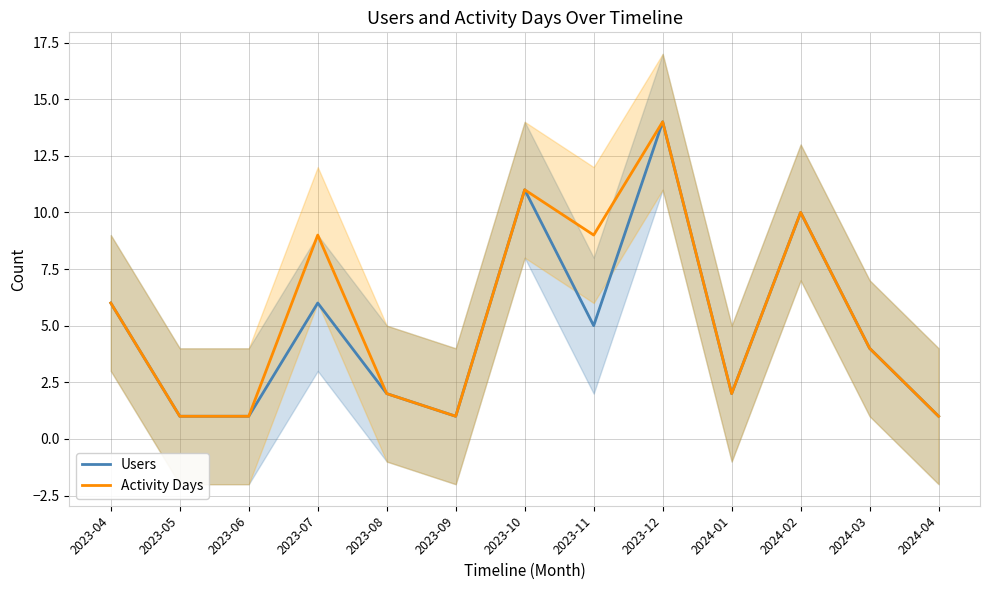

Where is the first local minimum for Users?

2023-09